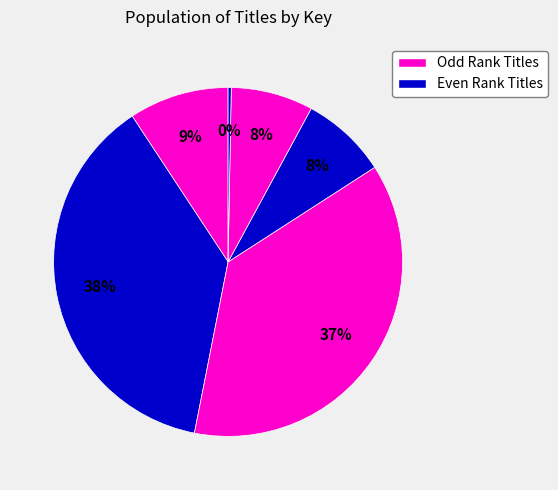

Count the number of slices in the pie.

6